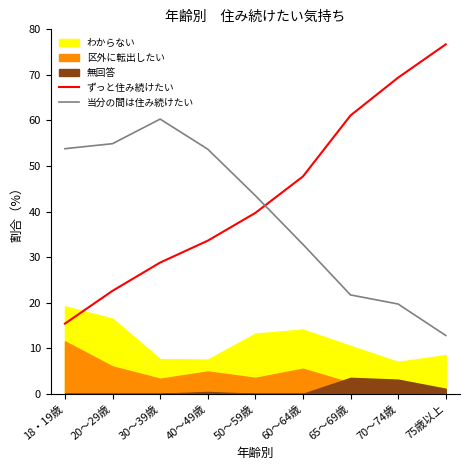

At which label does ずっと住み続けたい reach its minimum?

18・19歳